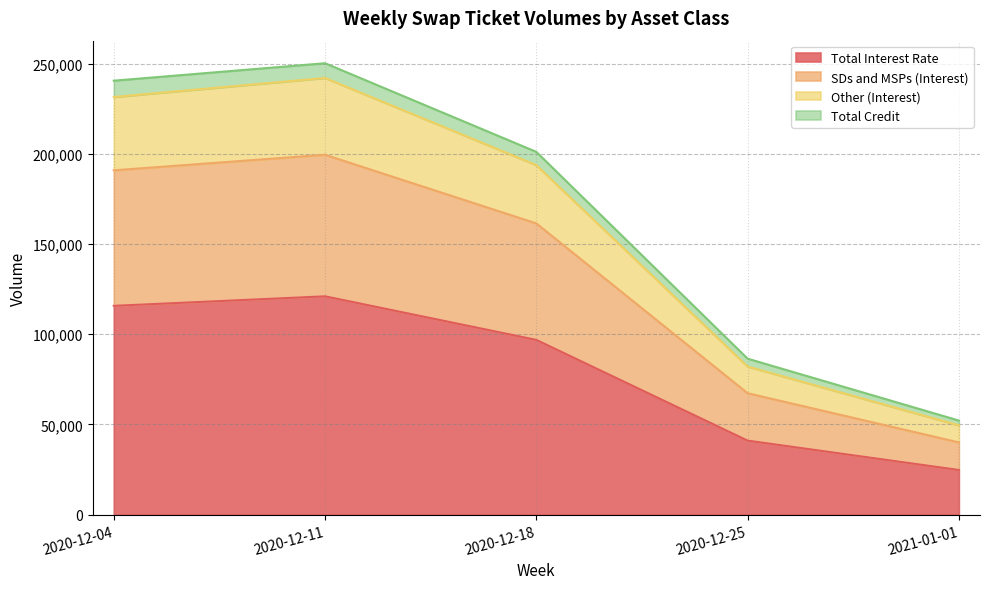

What position from the left is 2021-01-01?

5